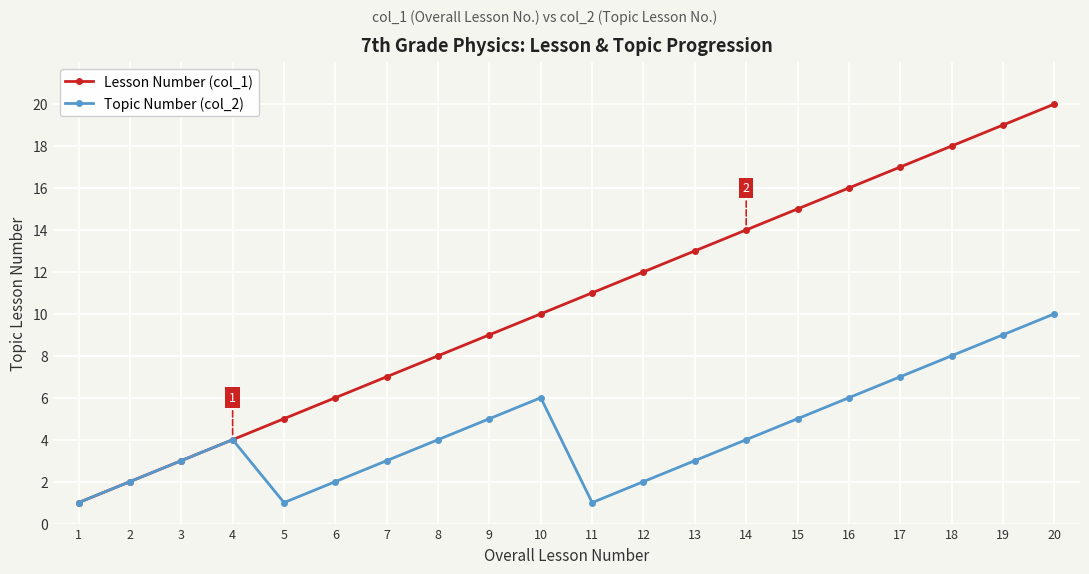

List the series in order of their peak value, highest first.

Lesson Number (col_1), Topic Number (col_2)